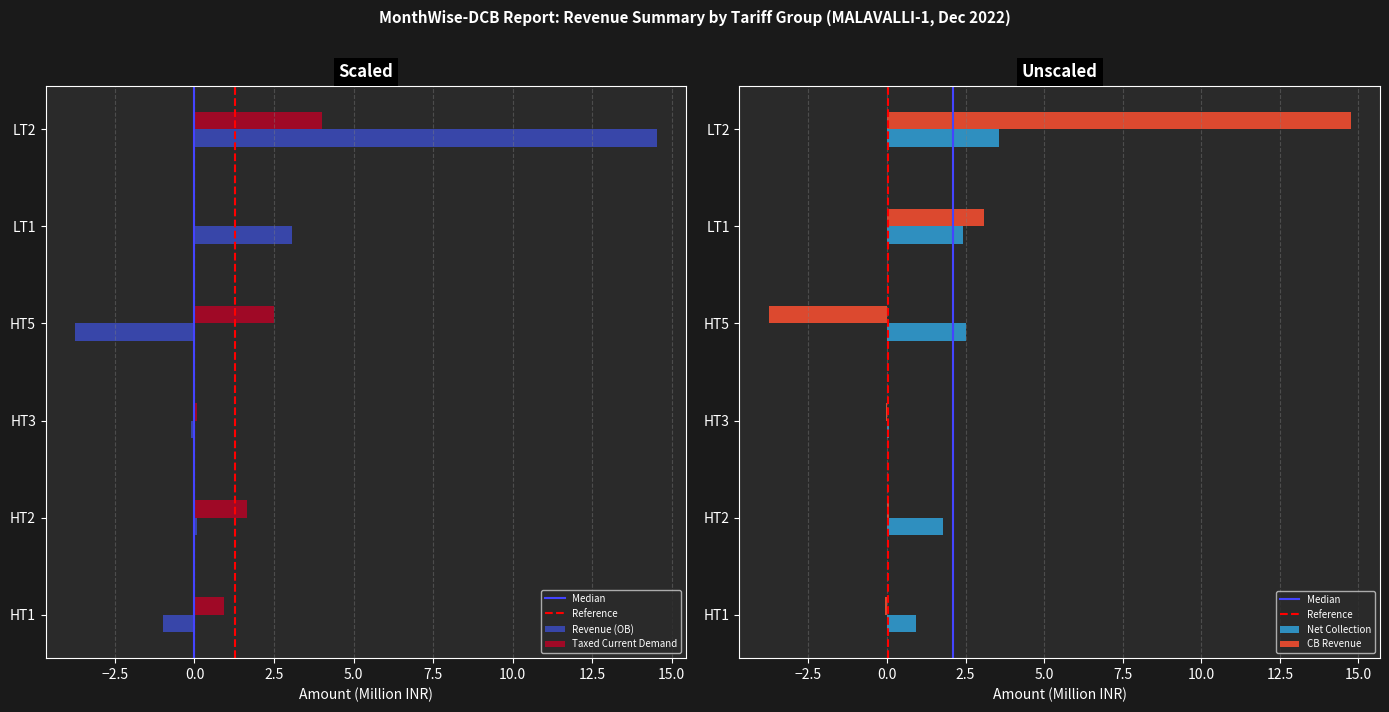

Where is Revenue (OB) nearest to the value 5?

LT1